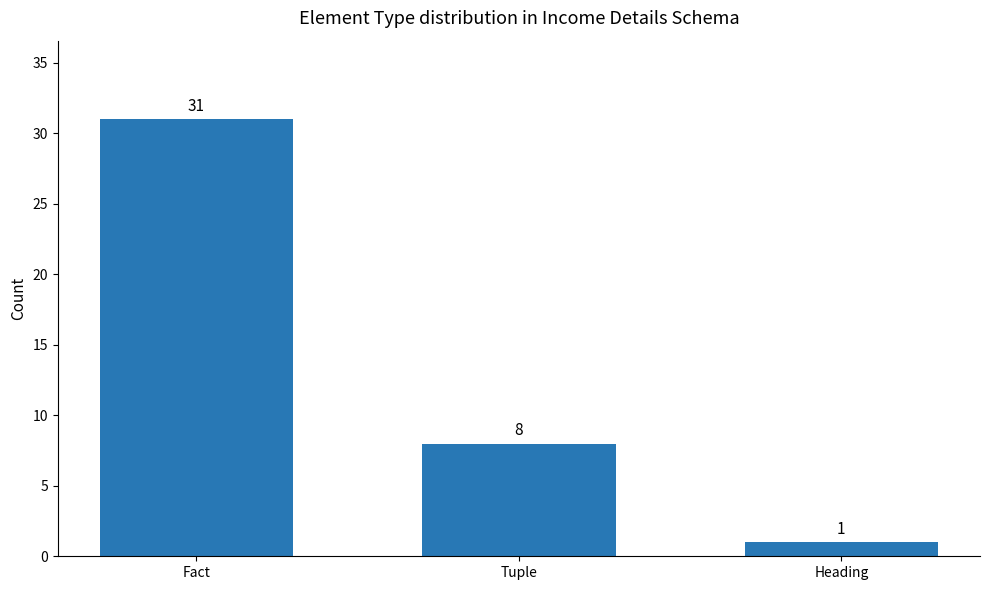

The chart shows a value of 17 at Fact. True or false?

False